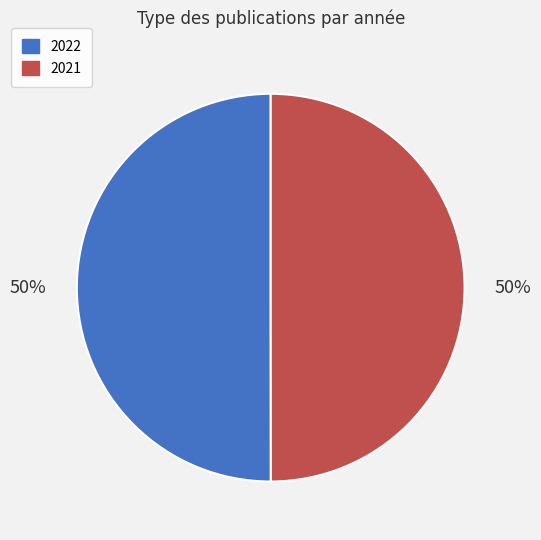

To the nearest percent, what is the average slice percentage?

50%